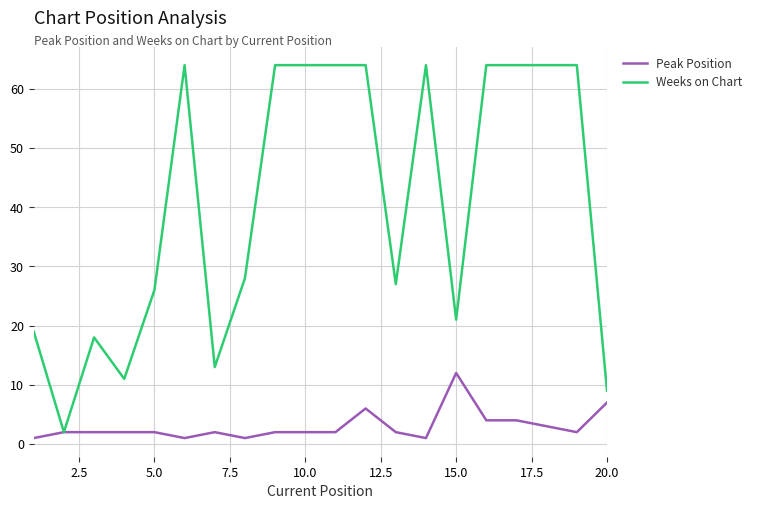

Reading left to right, transcribe all the data shown in this chart.

Peak Position: 1	2	2	2	2	1	2	1	2	2	2	6	2	1	12	4	4	3	2	7
Weeks on Chart: 19	2	18	11	26	64	13	28	64	64	64	64	27	64	21	64	64	64	64	9